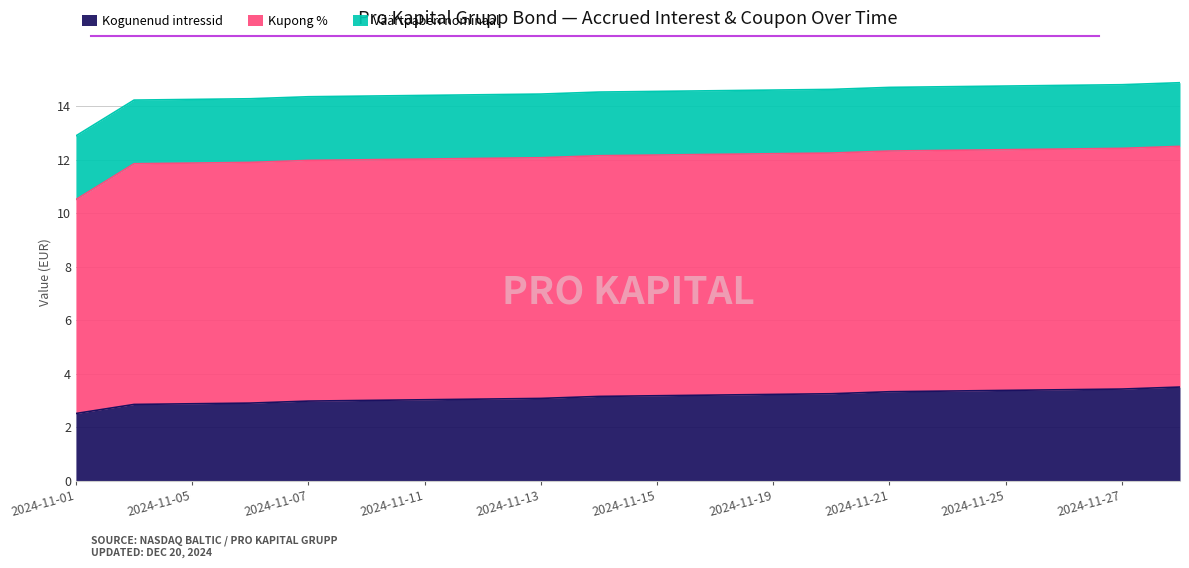

The value of Kogunenud intressid at 2024-11-26 is 4.9. True or false?

False